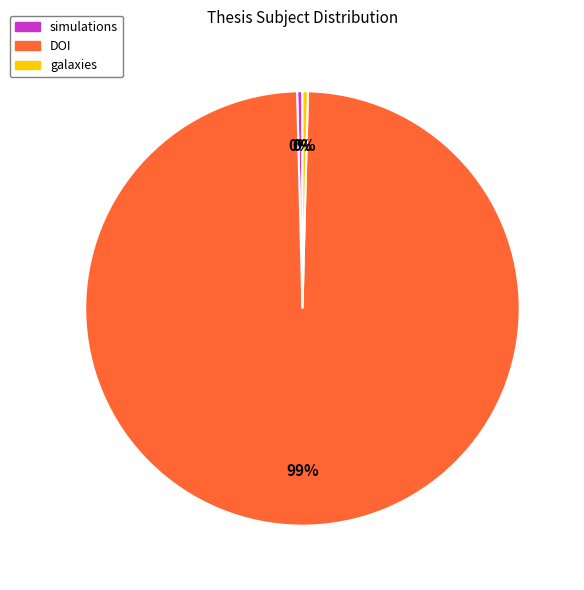

Does any single category account for the majority?

Yes